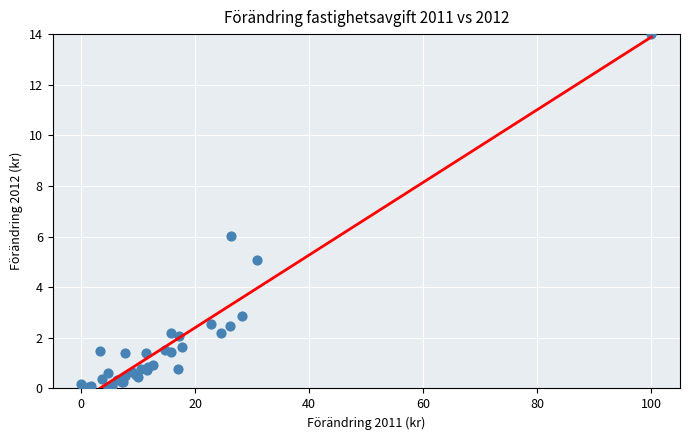

What Y value in the scatter plot is closest to 7?

6.0